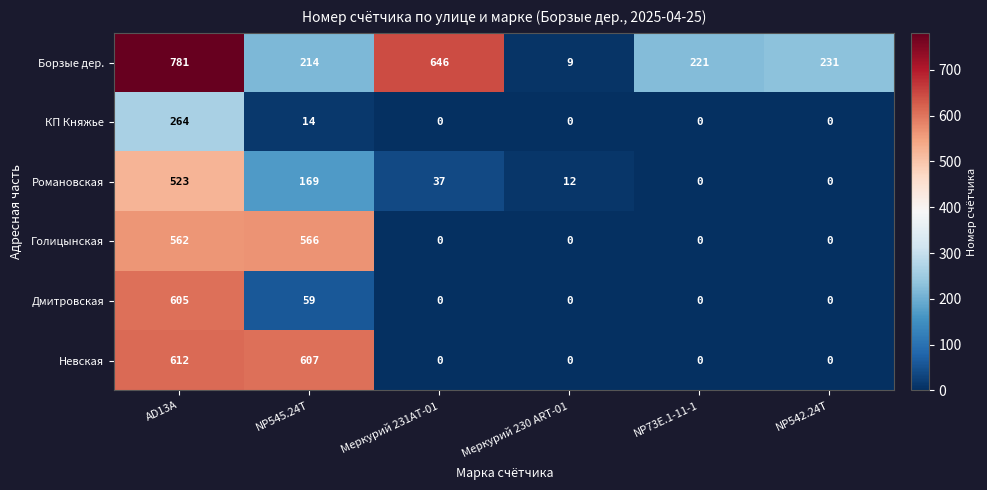

The Невская series shows 0 at Меркурий 231АТ-01. True or false?

True